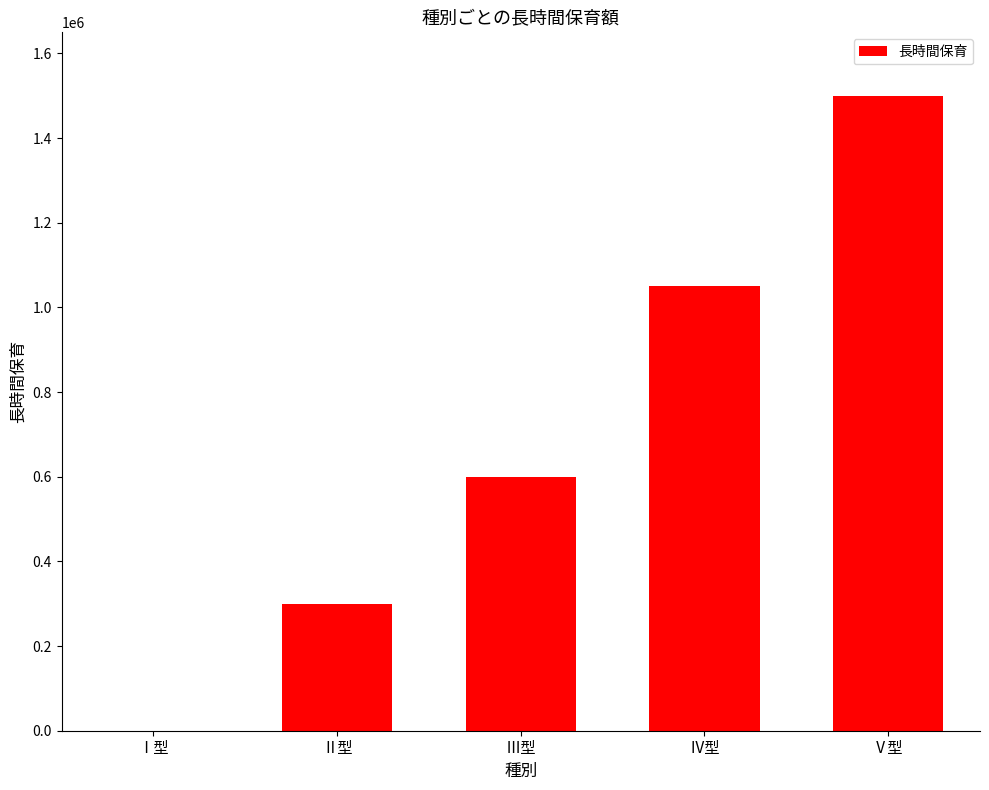

At which label is the value closest to 750000?

Ⅲ型